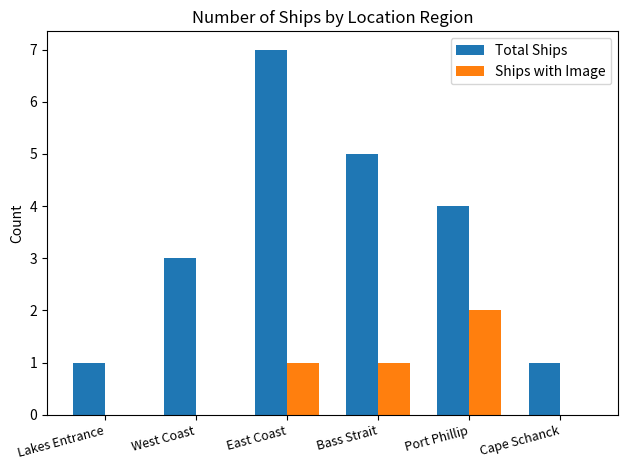

Which series changed the most between Bass Strait and Cape Schanck?

Total Ships